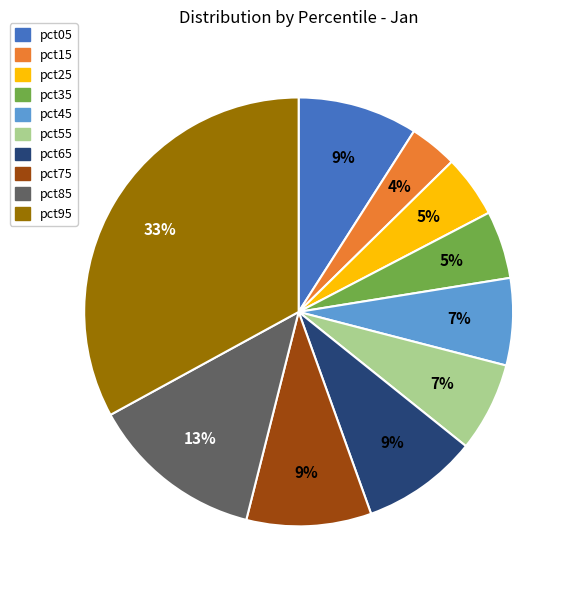

To the nearest percent, what is the difference between the largest and smallest slice percentages?

29%